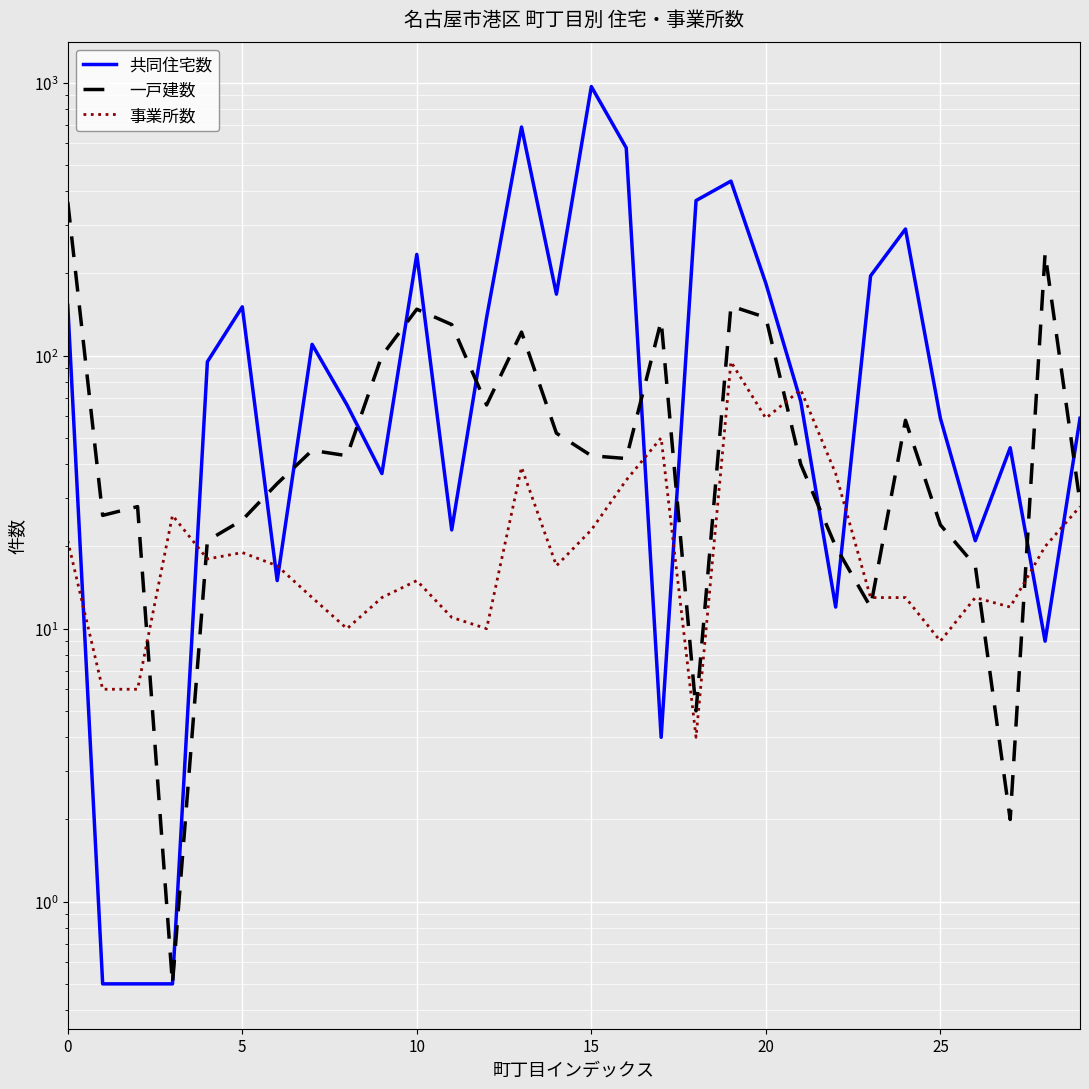

Is the value of 事業所数 at 28 greater than the value of 共同住宅数 at 28?

Yes